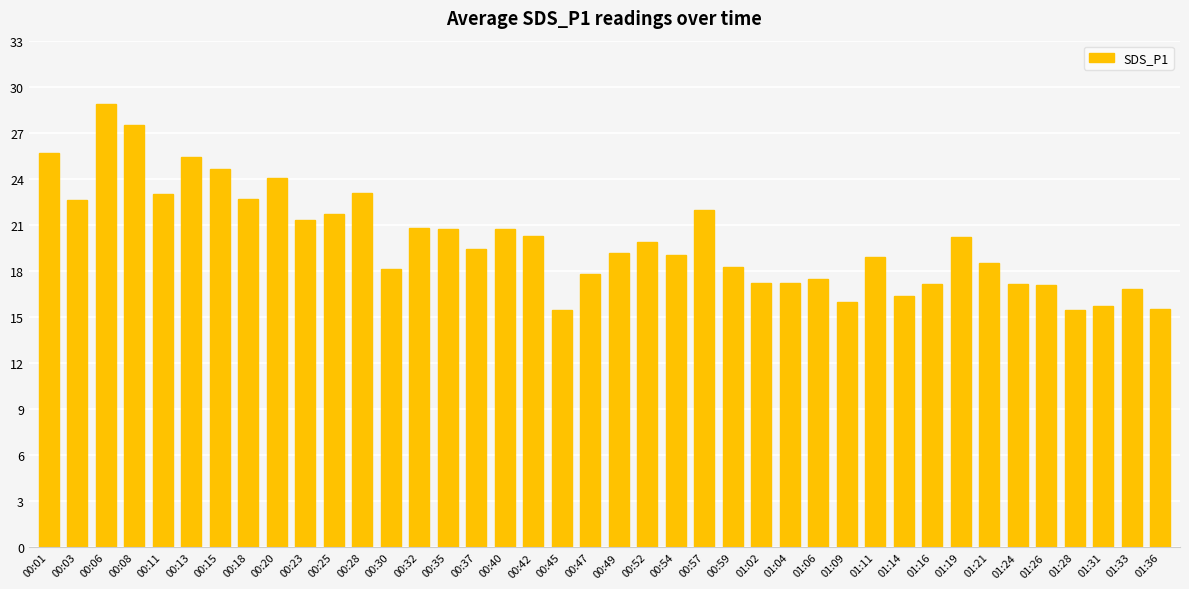

True or false: the data shows 17.1 at 01:24.

True